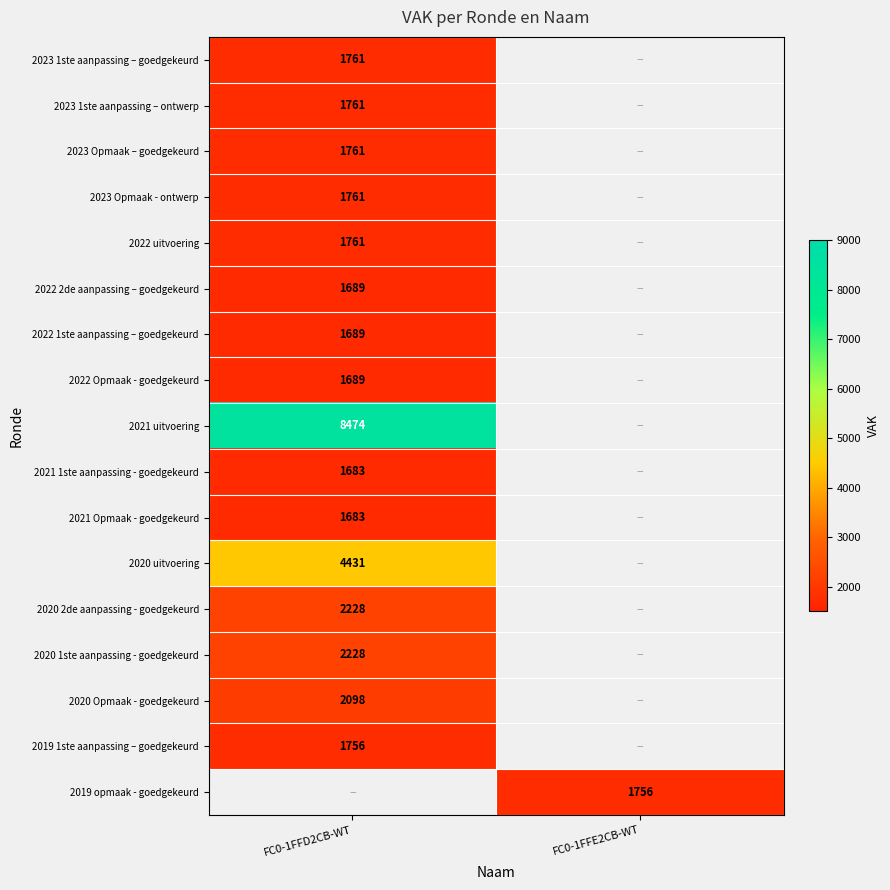

True or false: 2023 Opmaak - ontwerp has a value of 1761 at FC0-1FFD2CB-WT.

True